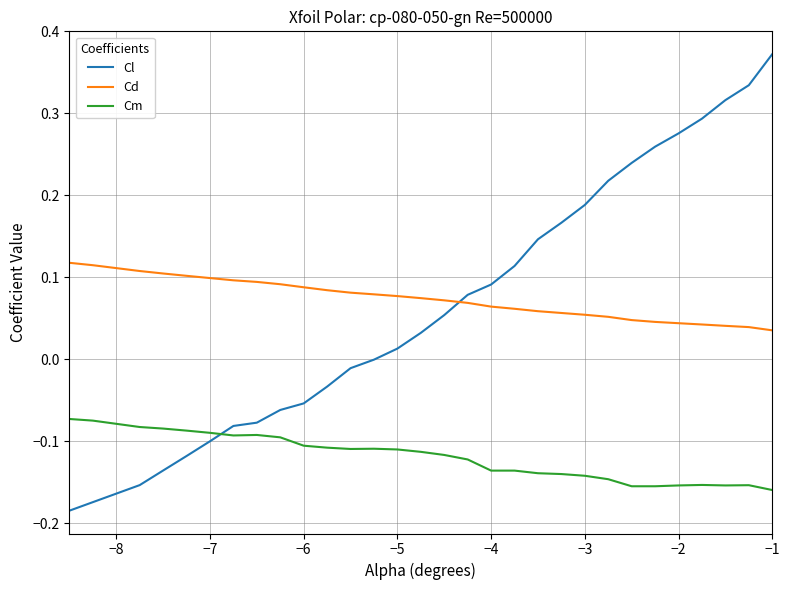

At how many categories does at least one series exceed 0?

30